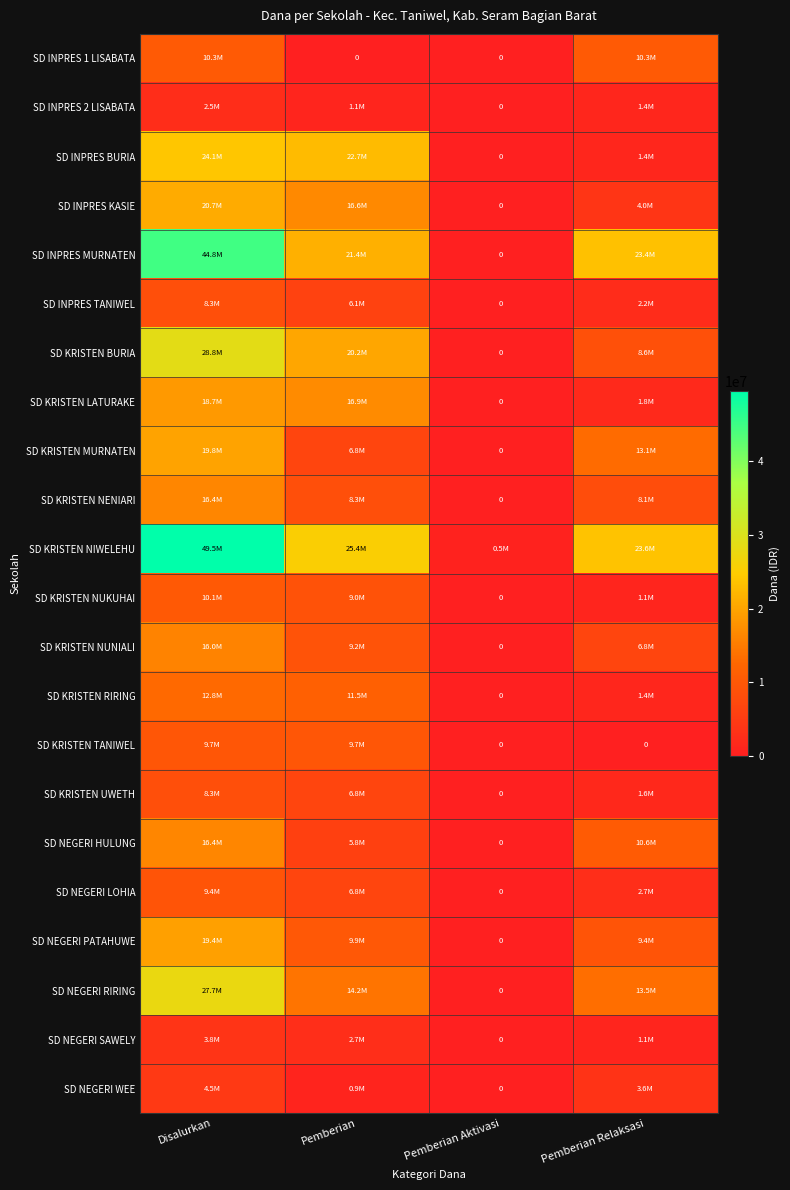

At how many categories does at least one series exceed 24264607?

2